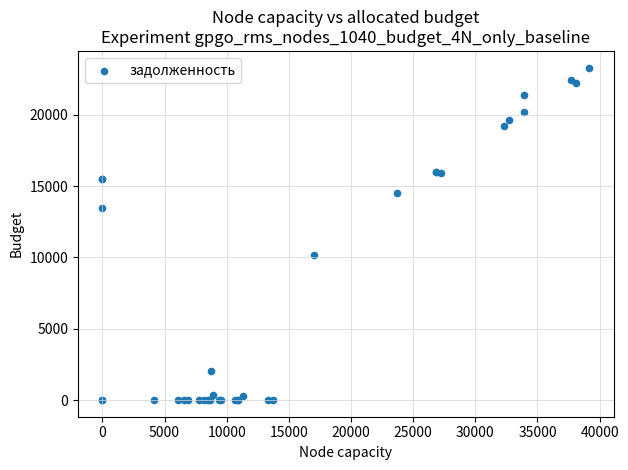

What Y value in the scatter plot is closest to 11658?

10148.8